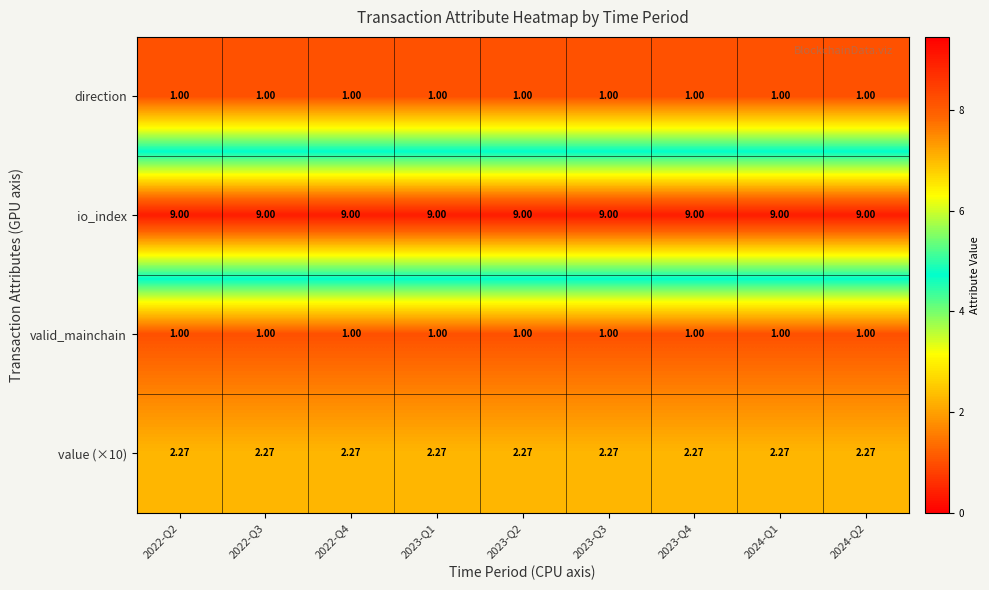

Is the value of io_index at 2023-Q3 greater than the value of valid_mainchain at 2022-Q2?

Yes